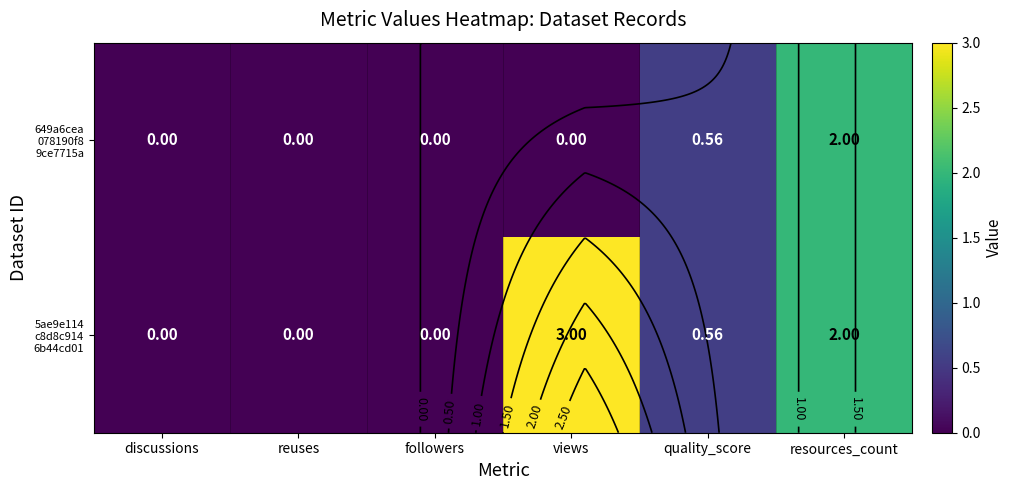

At which label does 5ae9e114 c8d8c914 6b44cd01 reach its minimum?

discussions